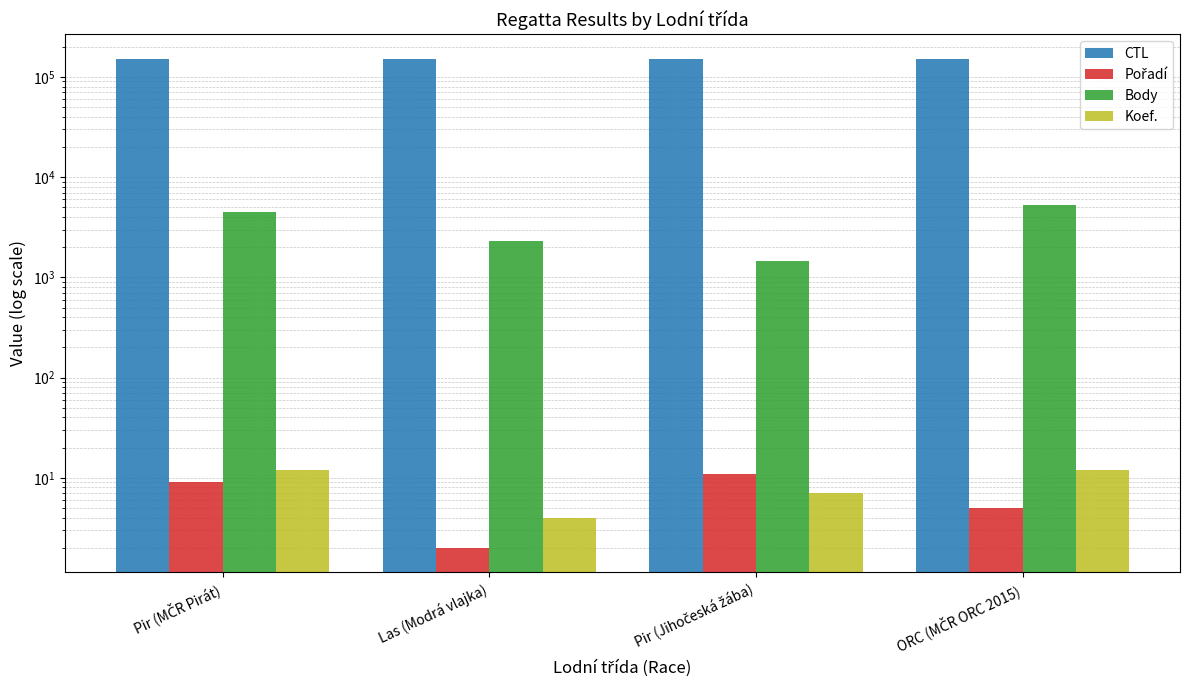

At which category is the sum across all series the highest?

ORC (MČR ORC 2015)